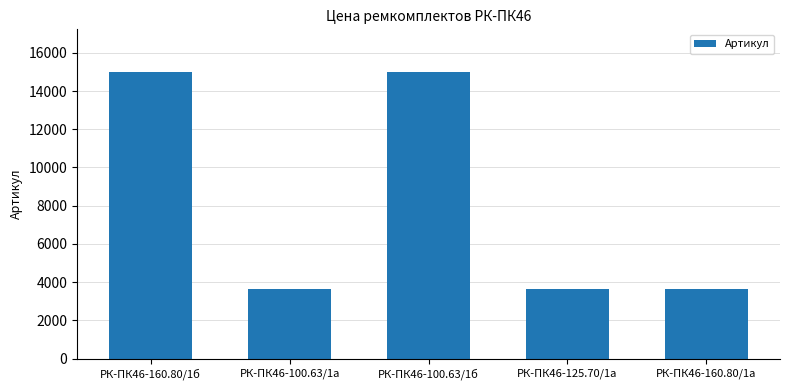

What is the difference between the maximum and minimum values?

11342